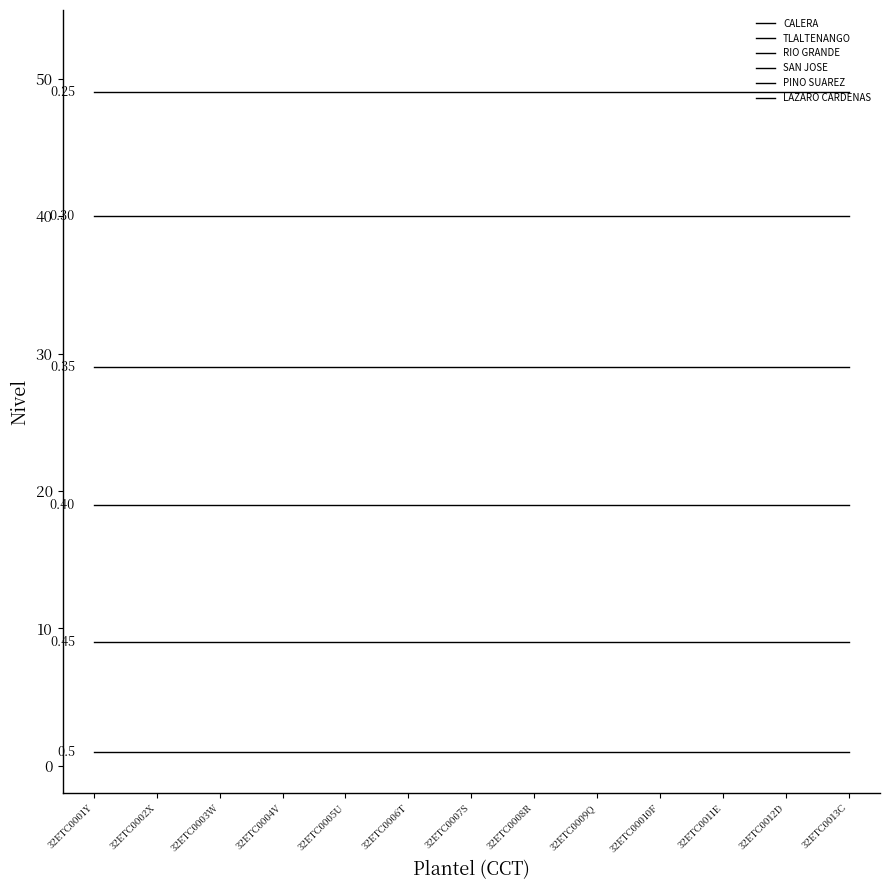

Is this an area chart (filled region under the line)?

No